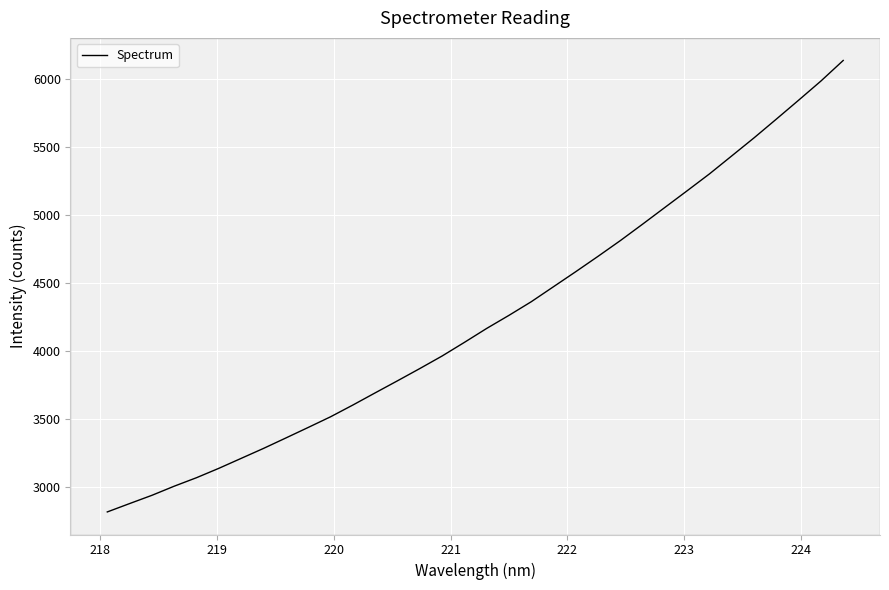

What is the maximum value shown in the chart?

6134.9